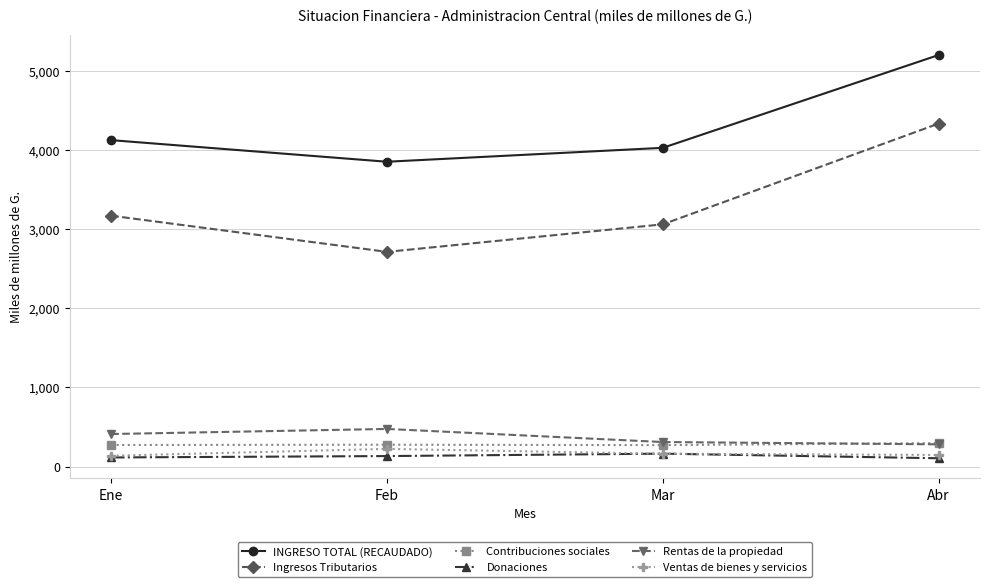

At how many categories does at least one series exceed 3696?

4